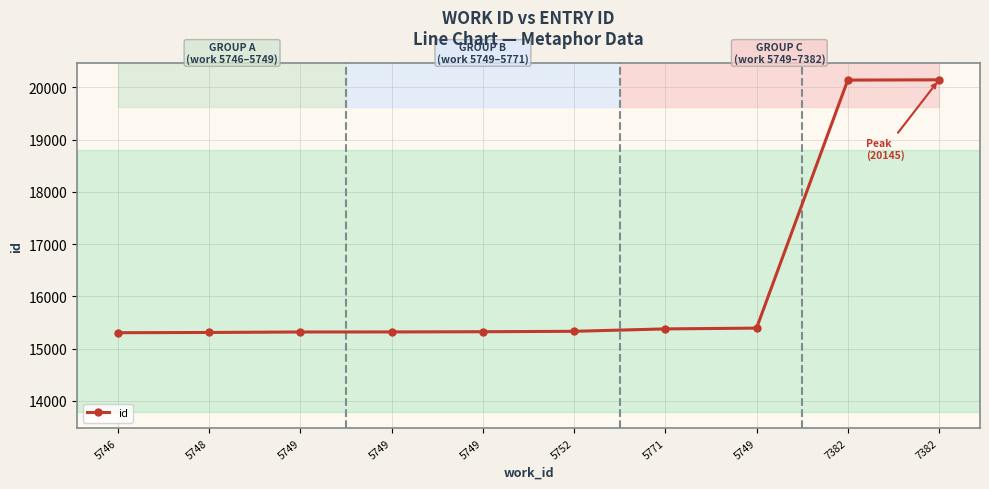

At which label does the data first exceed 15332?

5771